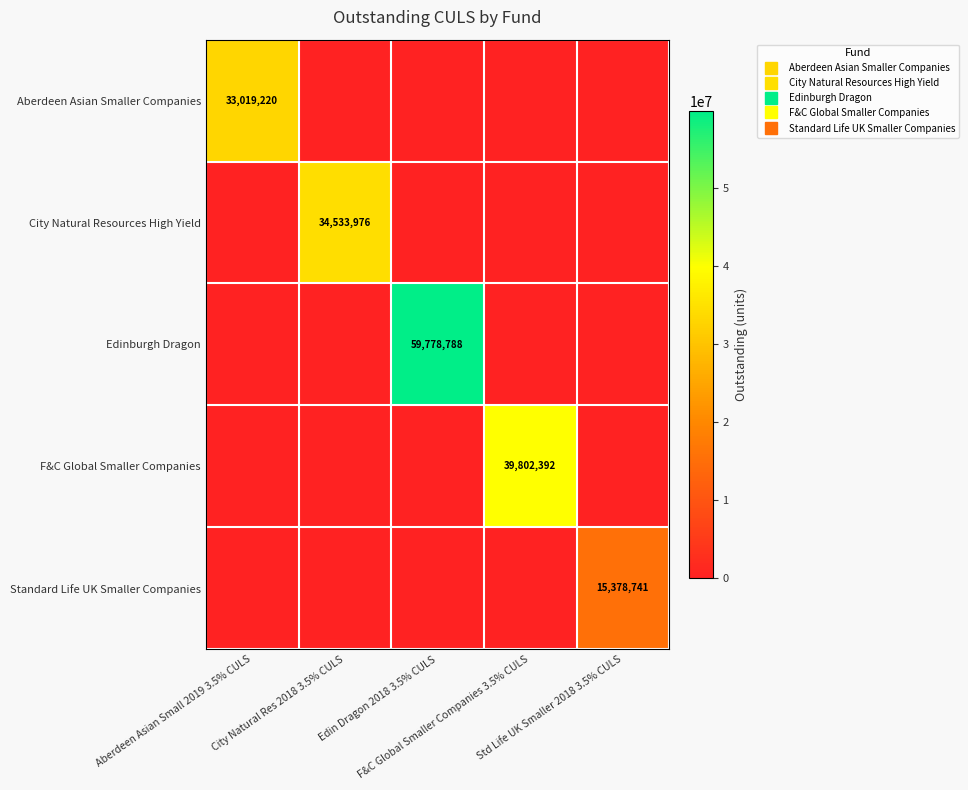

At which category is the sum across all series the highest?

Edin Dragon 2018 3.5% CULS